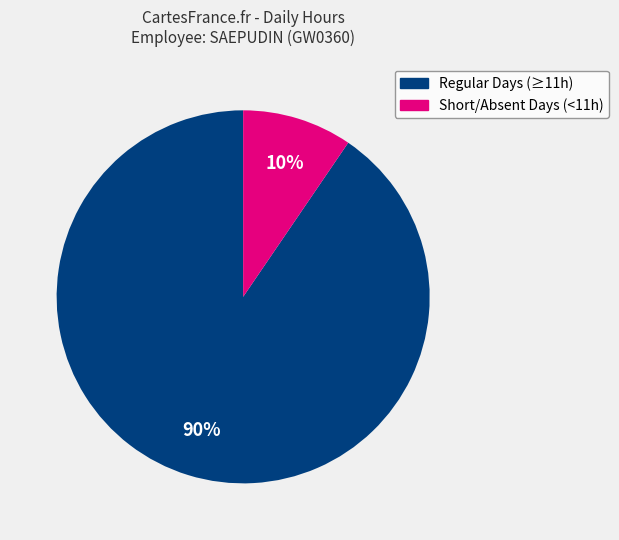

To the nearest percent, what is the average slice percentage?

50%